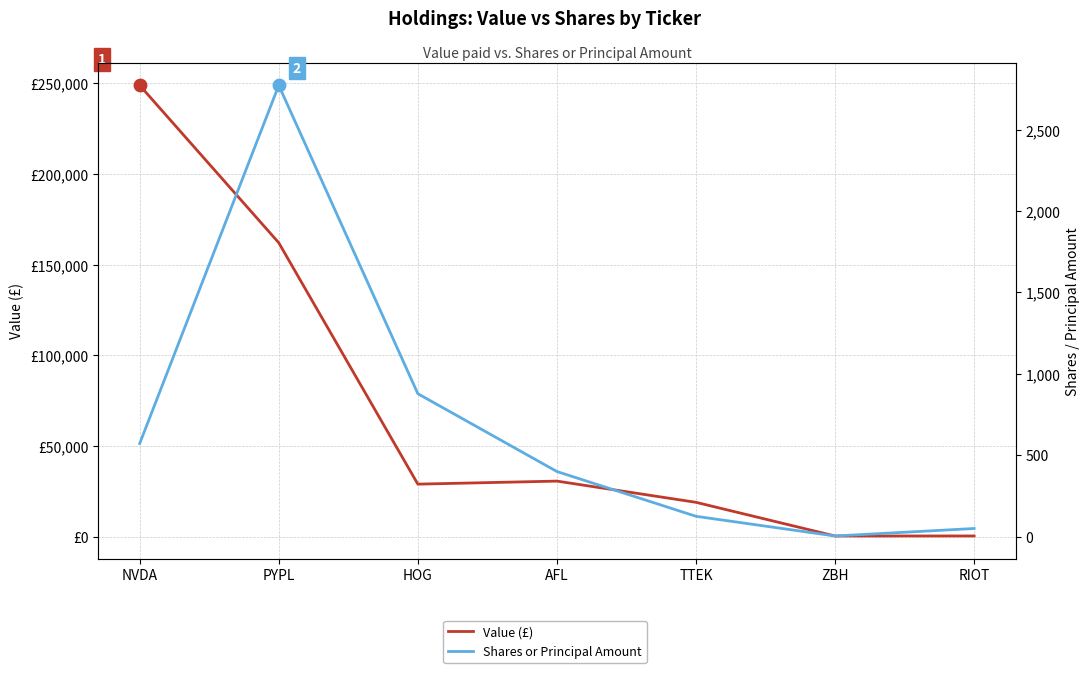

What are all the series names shown in the legend?

Value (£), Shares or Principal Amount